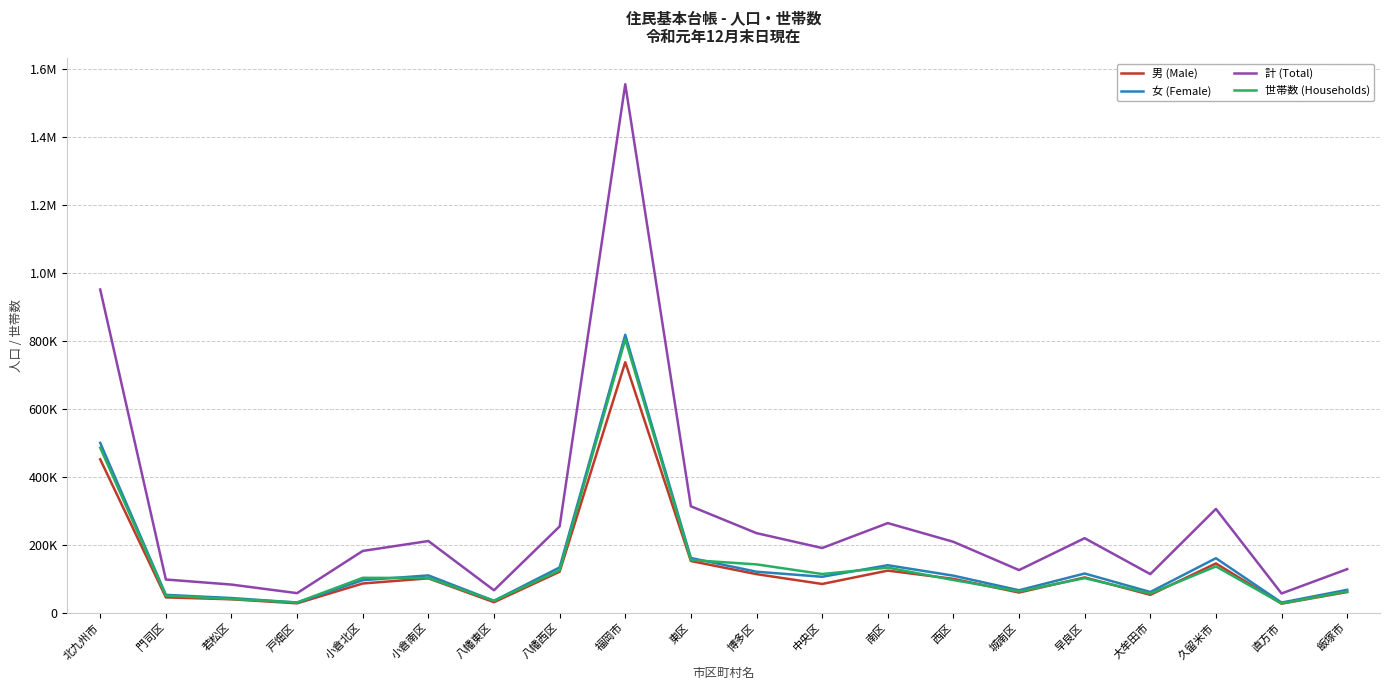

True or false: 女 (Female) has a value of 43256 at 若松区.

True